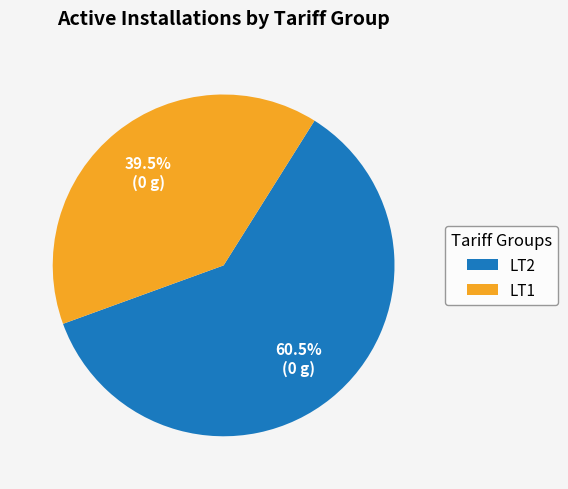

What percentage do LT2 and LT1 together represent?

100.0%